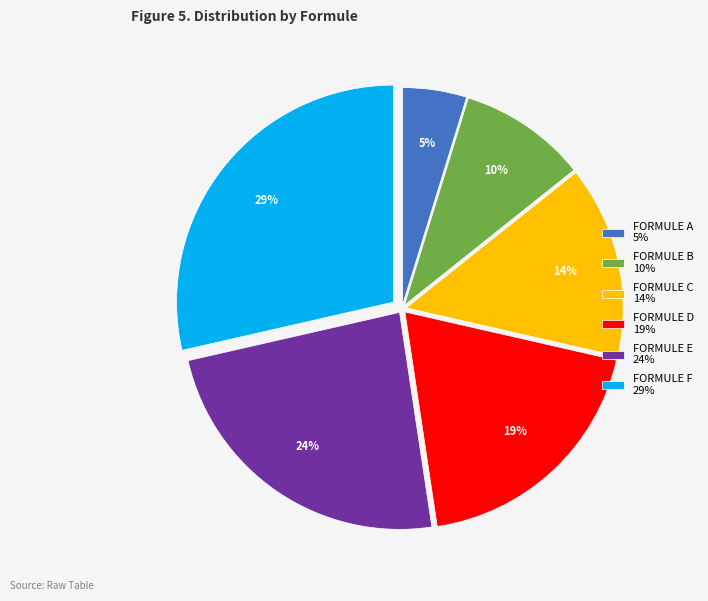

Combined, do FORMULE A and FORMULE E account for over 50%?

No